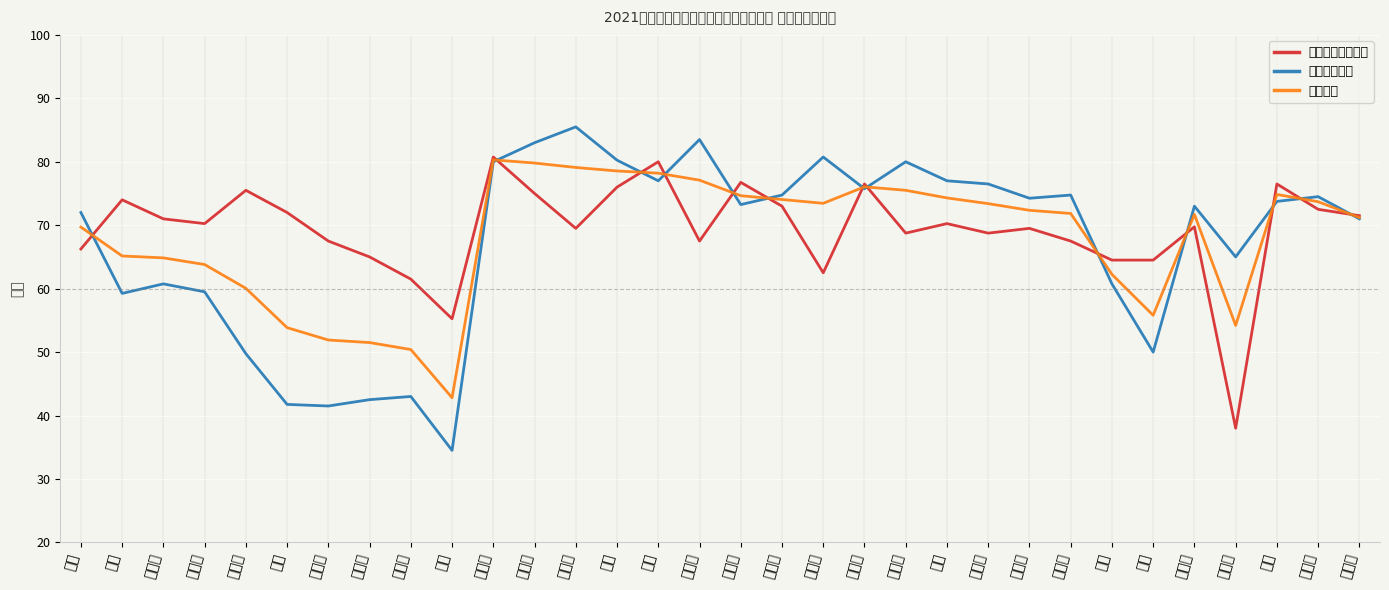

Which series has the widest spread of values?

专业知识成绩